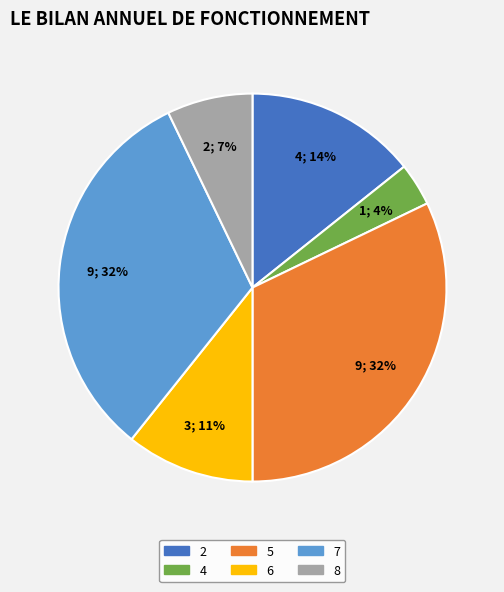

How many slices are in this pie chart?

6